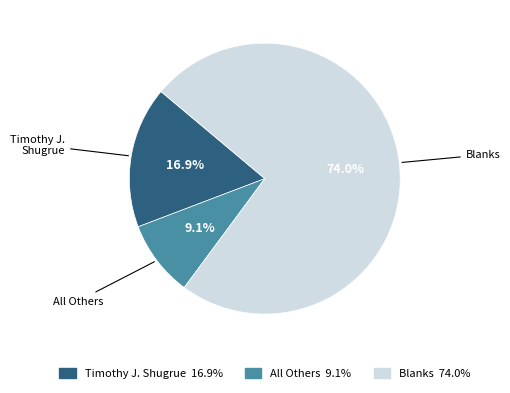

What is the largest slice in the pie chart?

Blanks